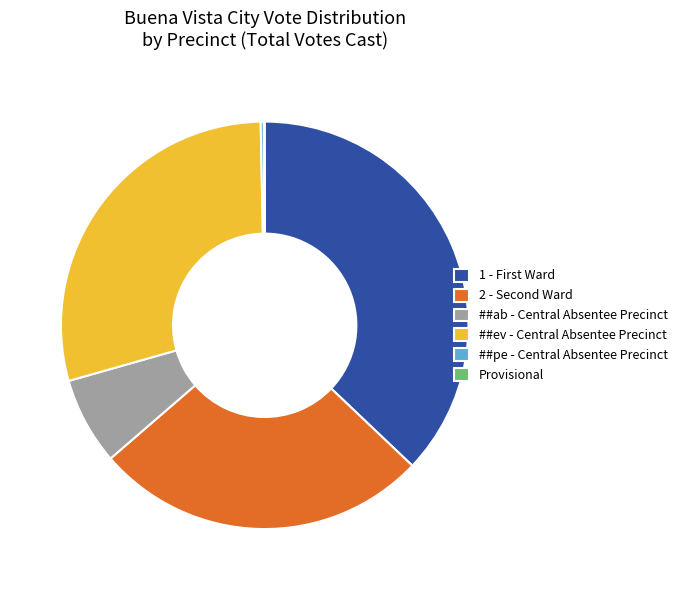

Which slice is the largest?

1 - First Ward